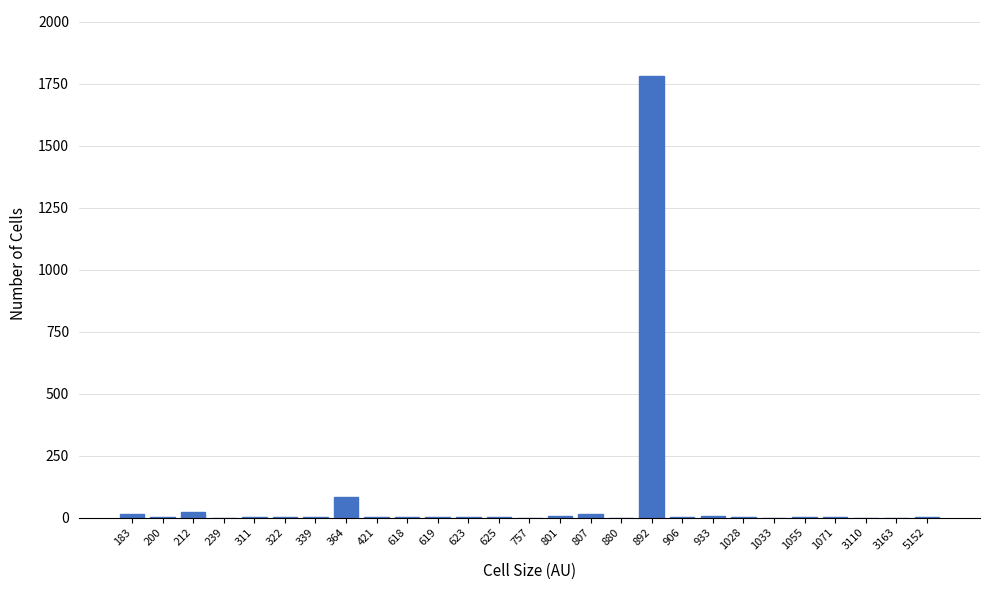

The chart shows a value of 0 at 1033. True or false?

True